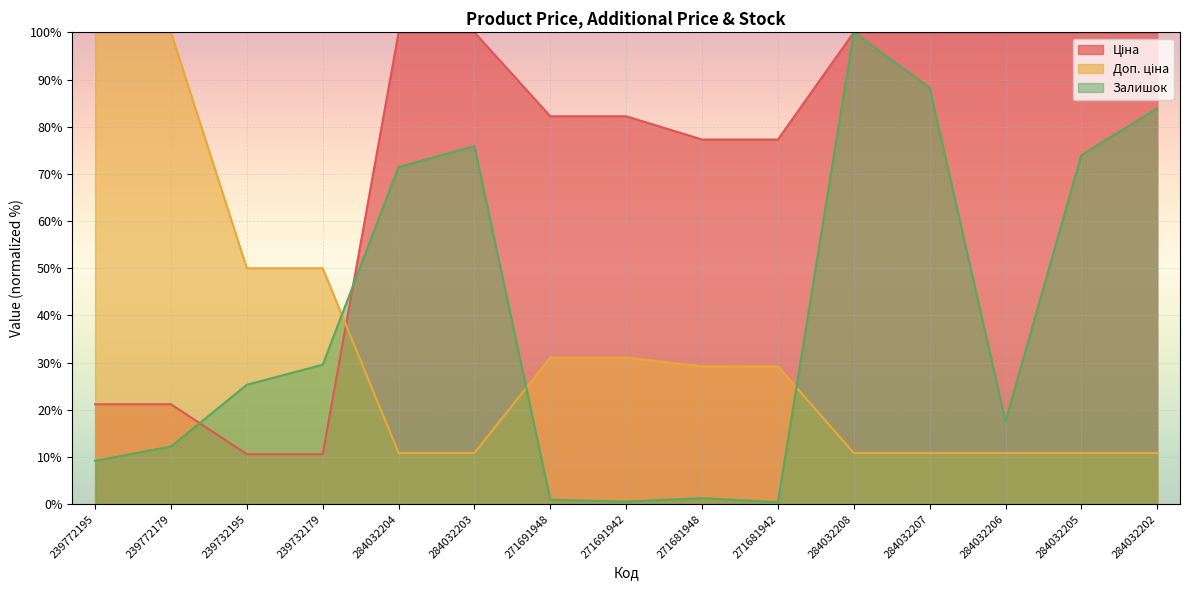

Is the value of Залишок at 284032204 greater than the value of Доп. ціна at 271681942?

Yes